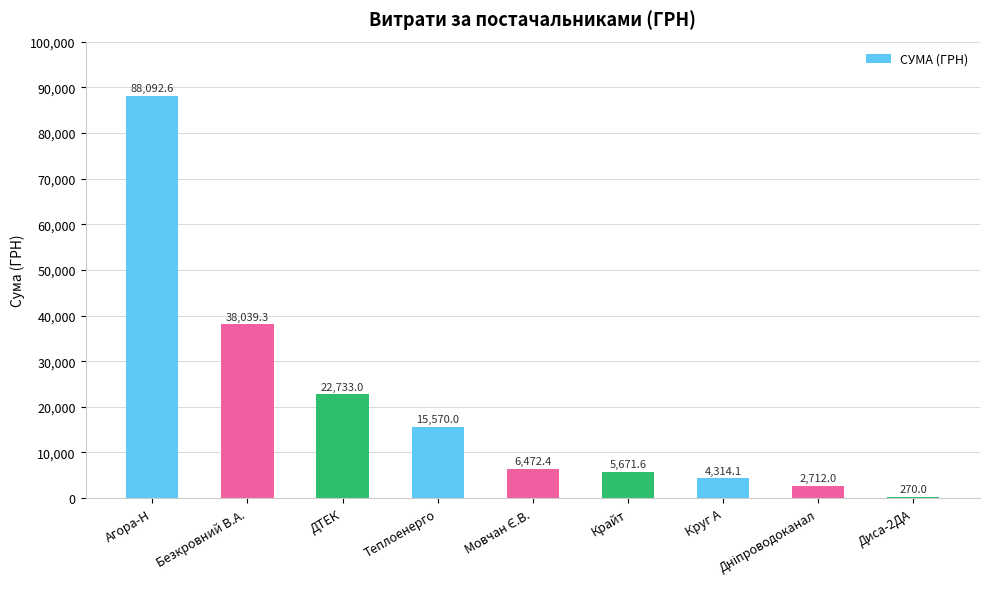

Where is the data nearest to the value 44181?

Безкровний В.А.